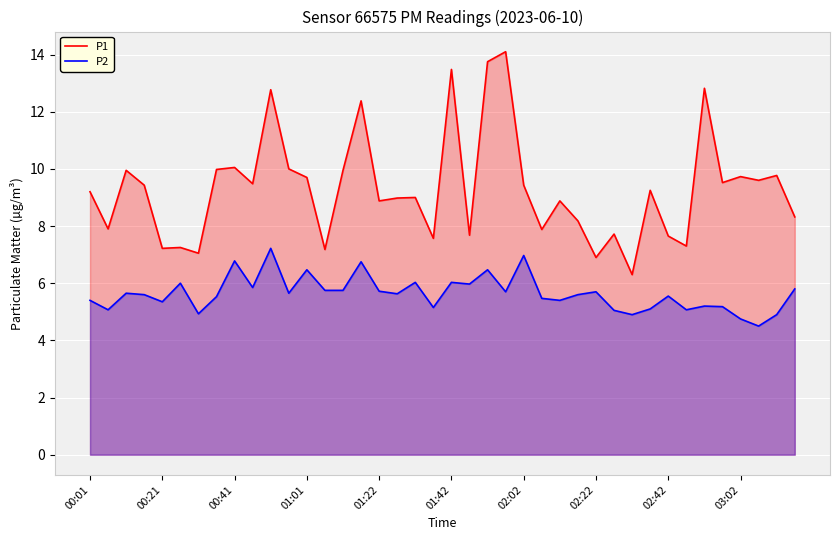

The P2 series shows 5.0 at 29. True or false?

True